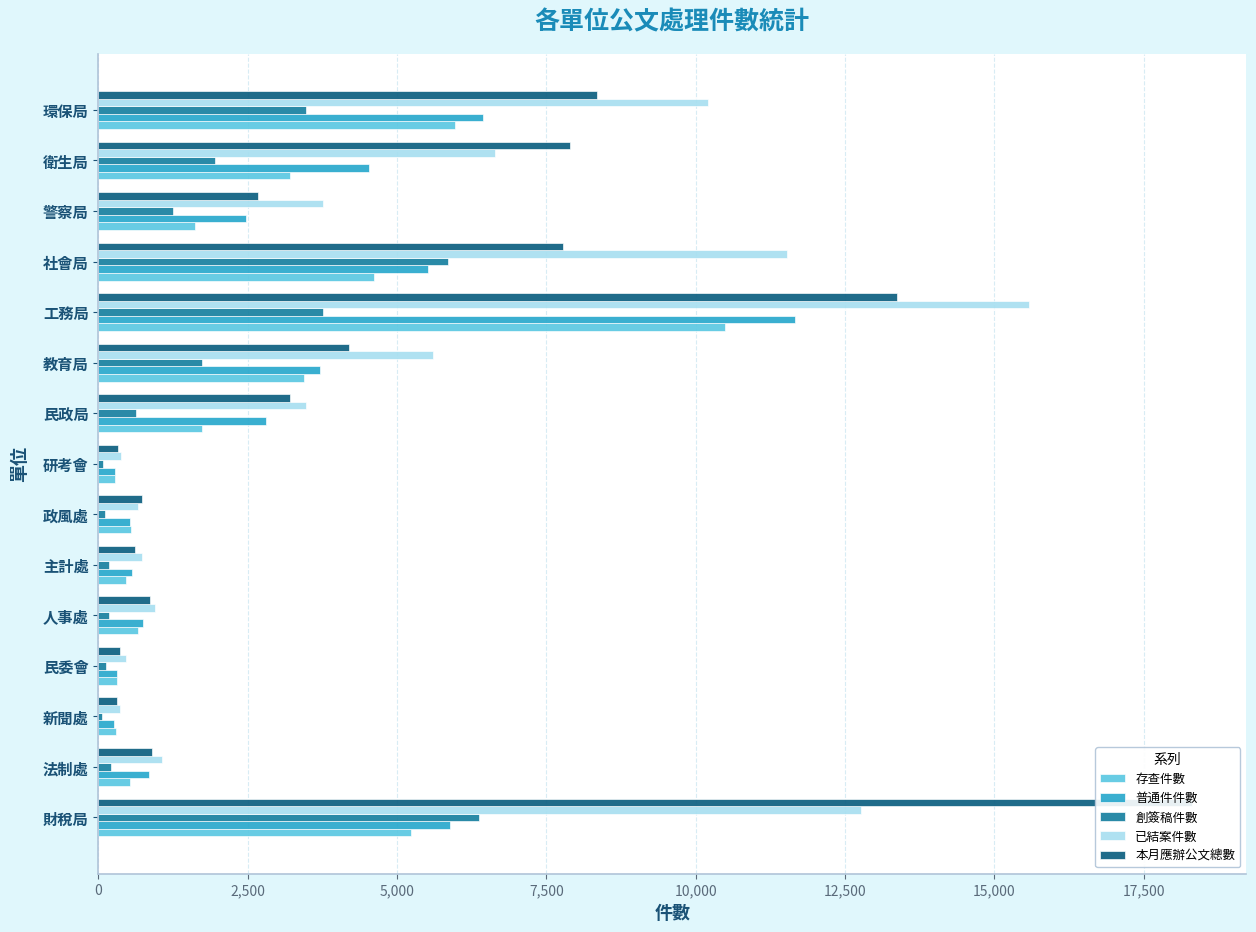

How many groups of bars are there?

15